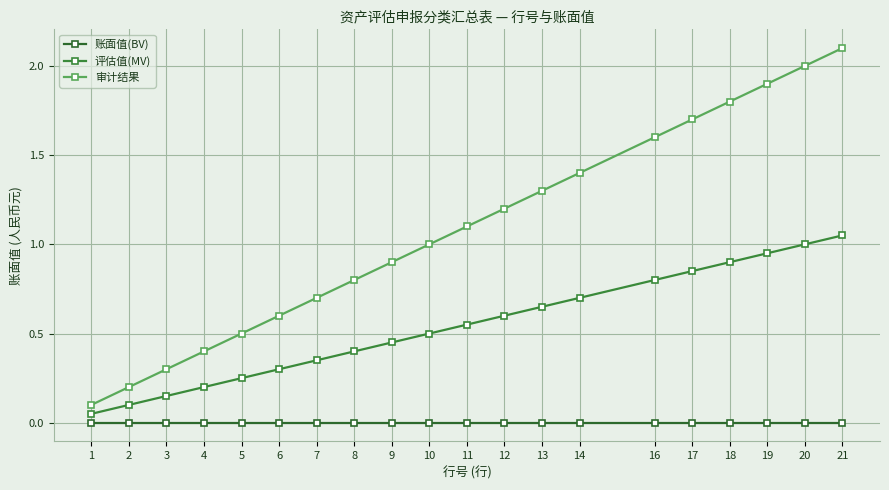

Which category has the lowest value in the 评估值(MV) series?

1